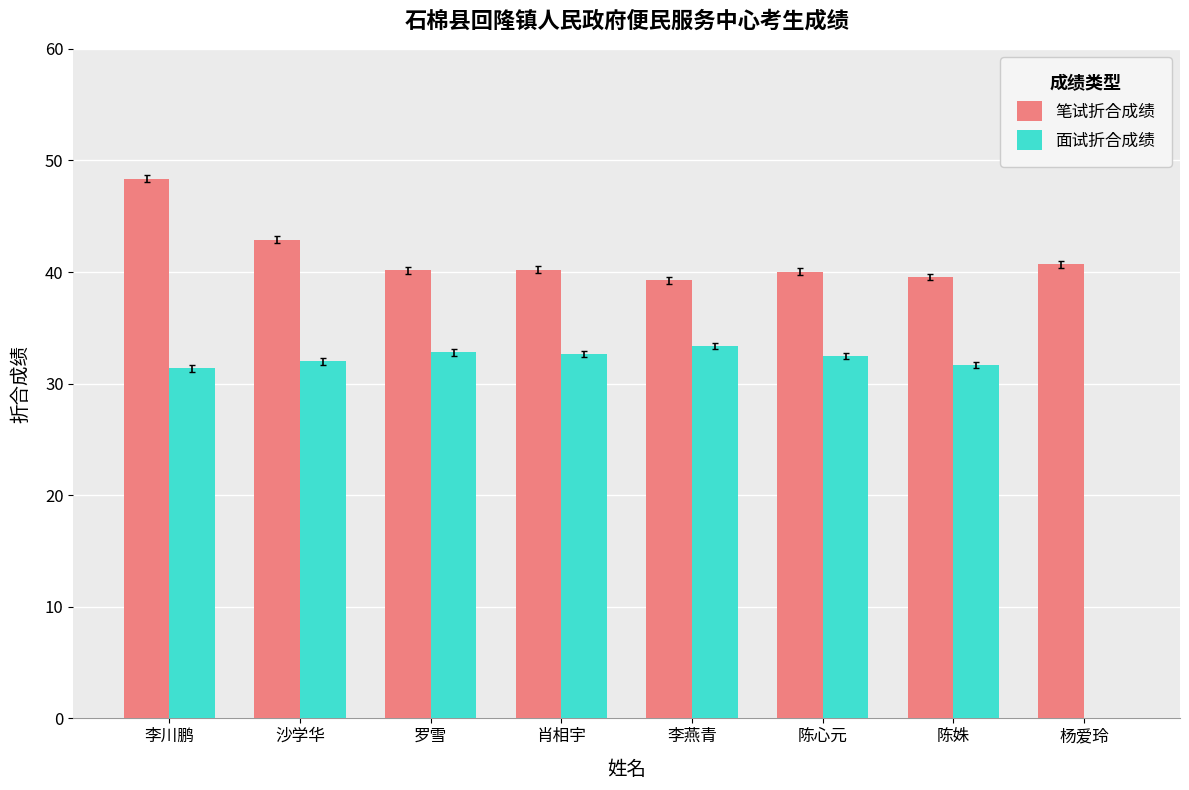

Is it true that 面试折合成绩 equals 15.6 at 李燕青?

False